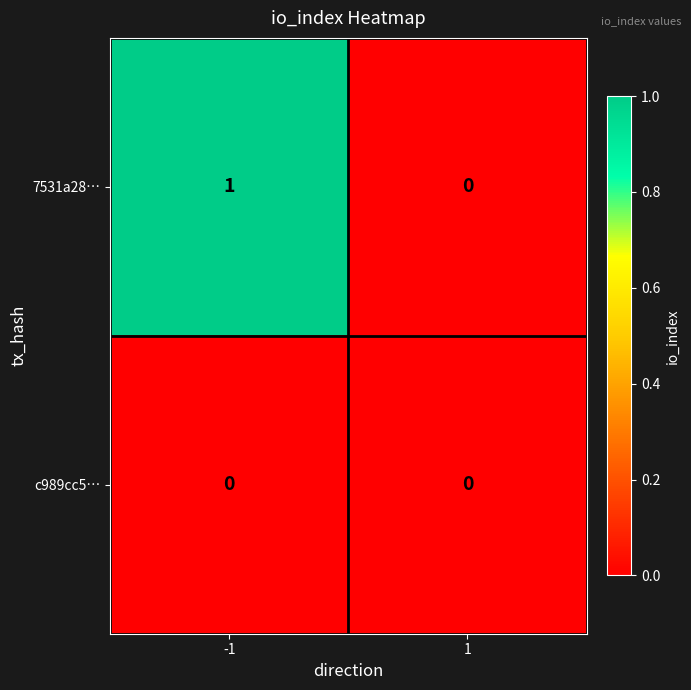

Which series has the widest spread of values?

7531a28…